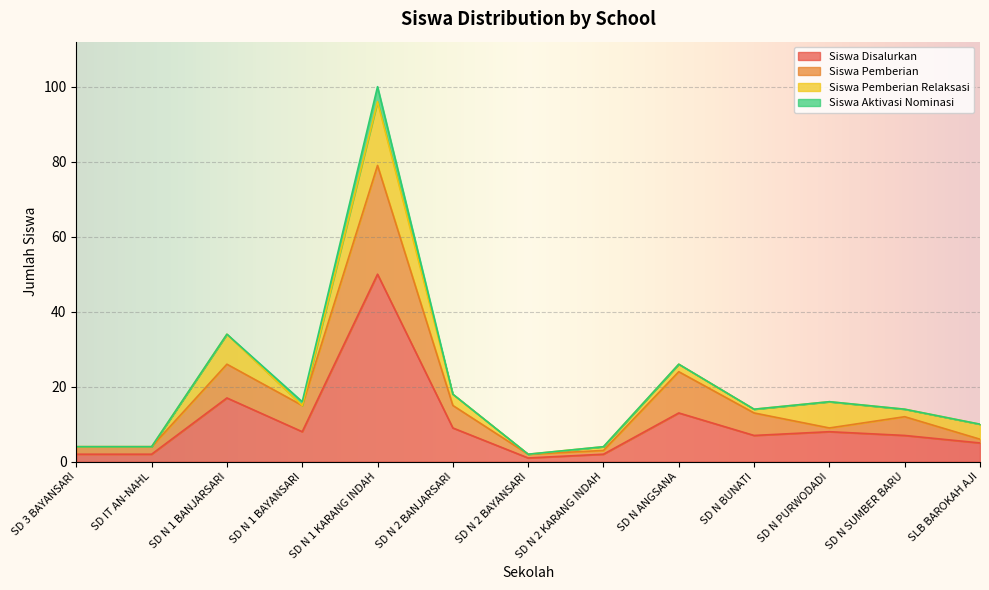

Is it true that Siswa Disalurkan equals 3 at SD N BUNATI?

False